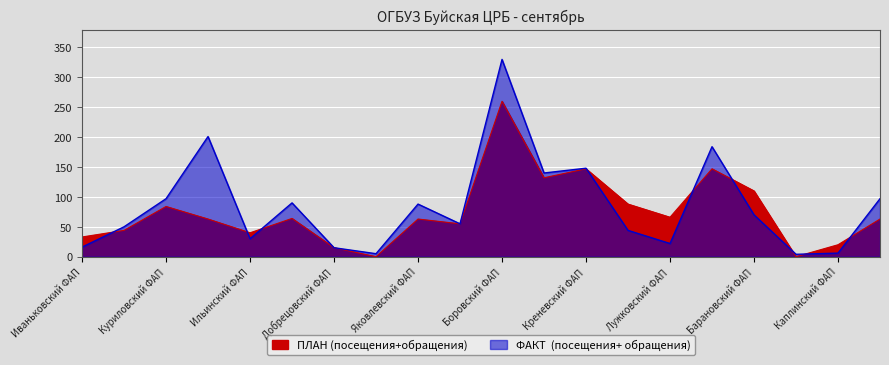

True or false: ПЛАН (посещения+обращения) and ФАКТ  (посещения+ обращения) cross at least once.

True